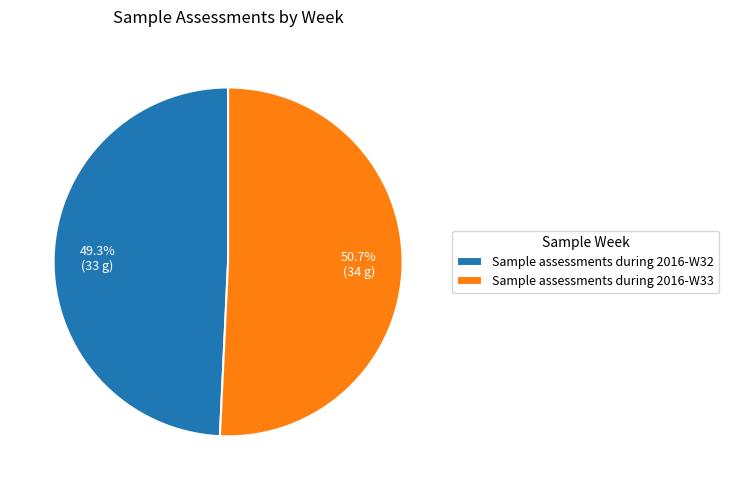

Combined, what portion of the pie is Sample assessments during 2016-W33 and Sample assessments during 2016-W32?

100.0%